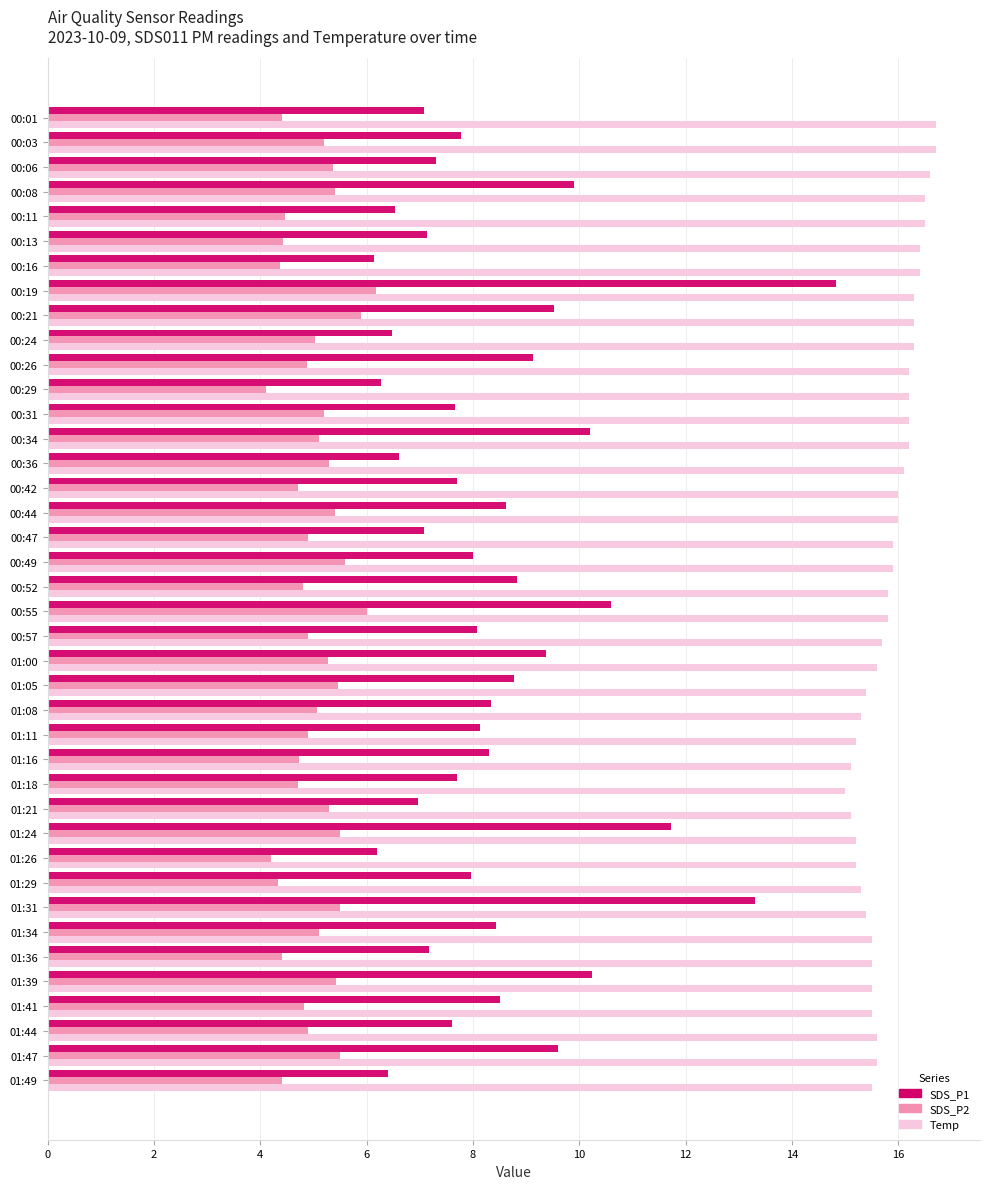

The Temp series shows 16.0 at 00:42. True or false?

True